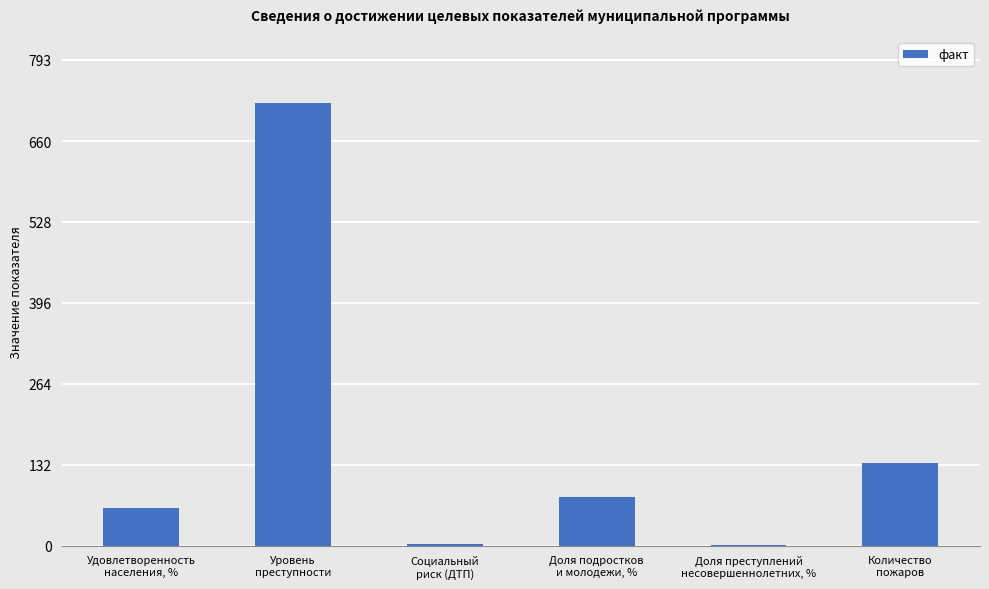

True or false: the data shows 721.3 at Уровень
преступности.

True